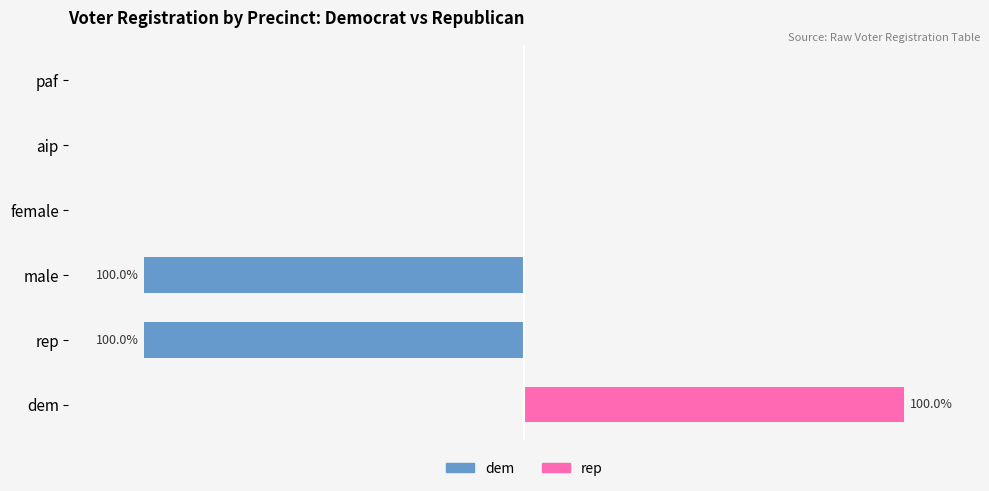

Which series has the largest total across all categories?

rep